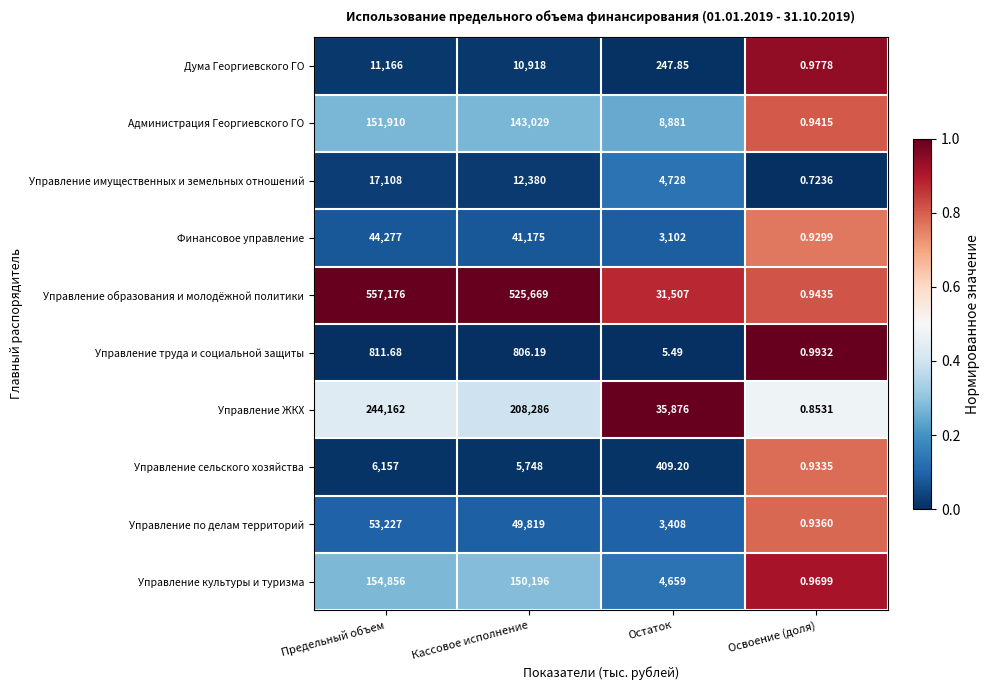

Which series has the largest range (max minus min)?

Управление образования и молодёжной политики